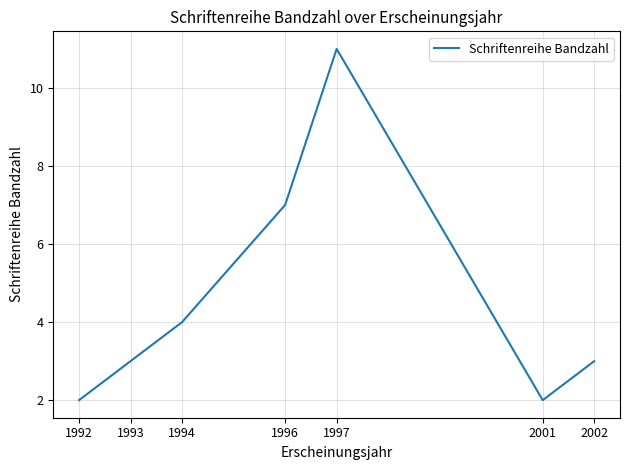

True or false: the data shows 17 at 1997.

False